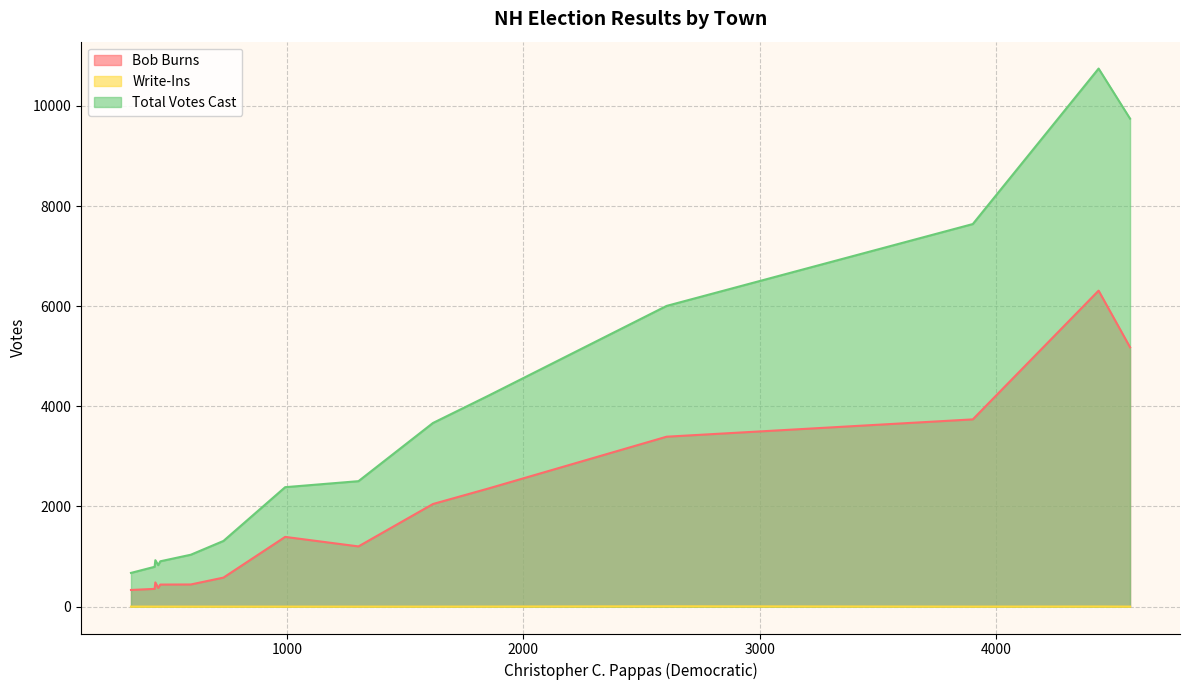

How many interior local peaks does the Total Votes Cast series have?

2